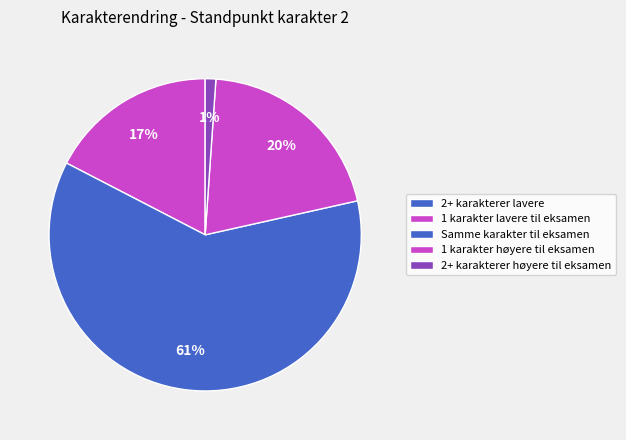

Is there any slice that represents more than half of the pie?

Yes